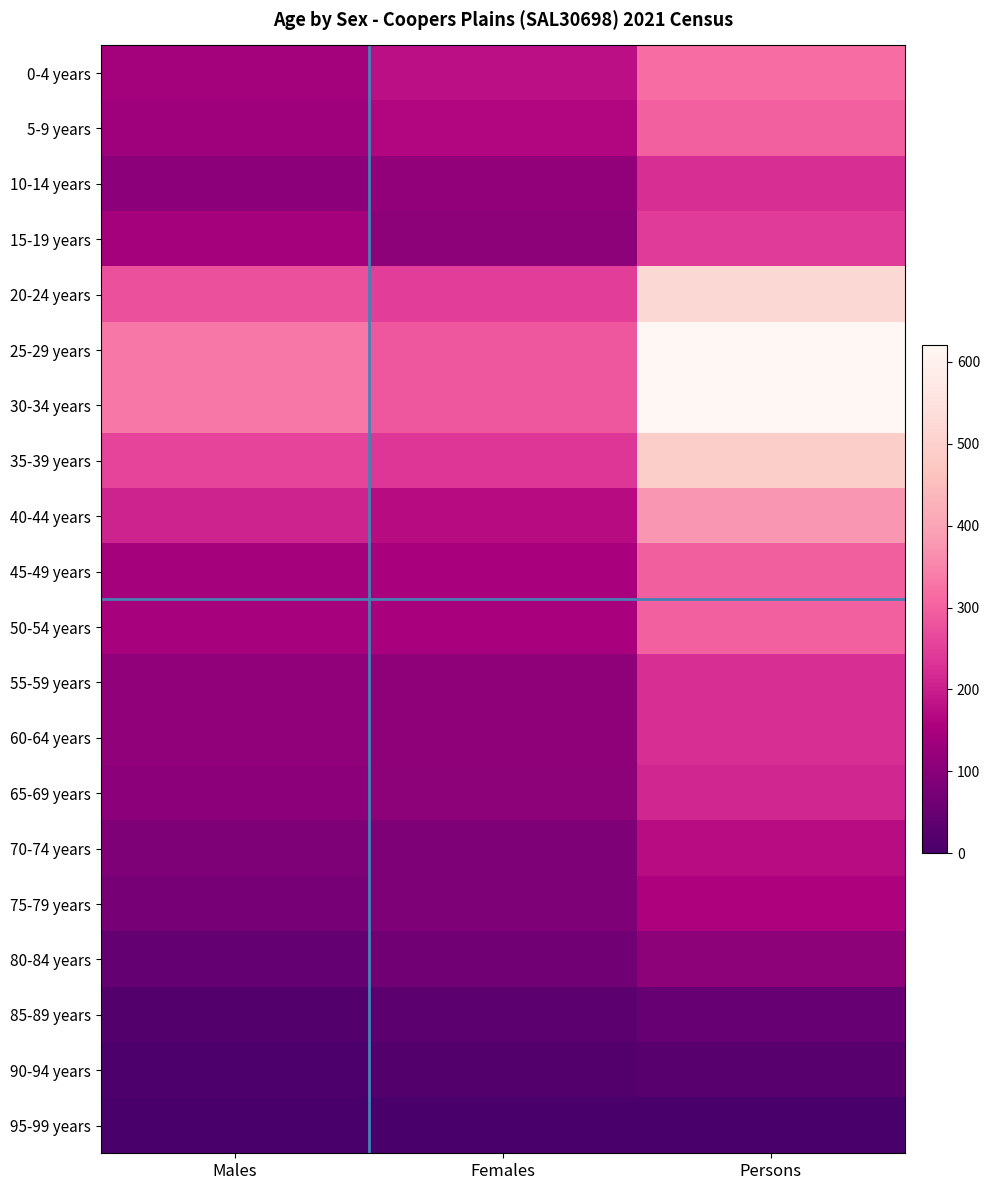

Rank the series at Persons from highest to lowest value.

25-29 years, 30-34 years, 20-24 years, 35-39 years, 40-44 years, 0-4 years, 50-54 years, 5-9 years, 45-49 years, 15-19 years, 10-14 years, 55-59 years, 60-64 years, 65-69 years, 70-74 years, 75-79 years, 80-84 years, 85-89 years, 90-94 years, 95-99 years